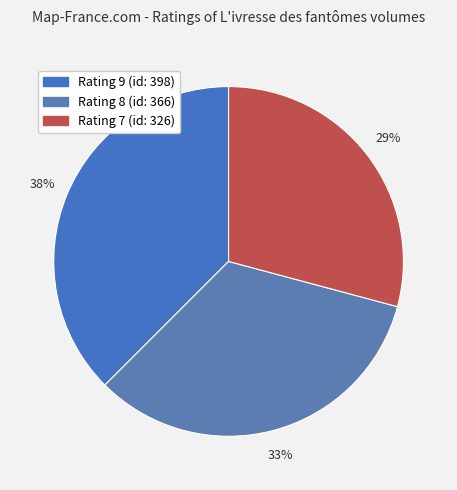

How many segments does this pie chart have?

3